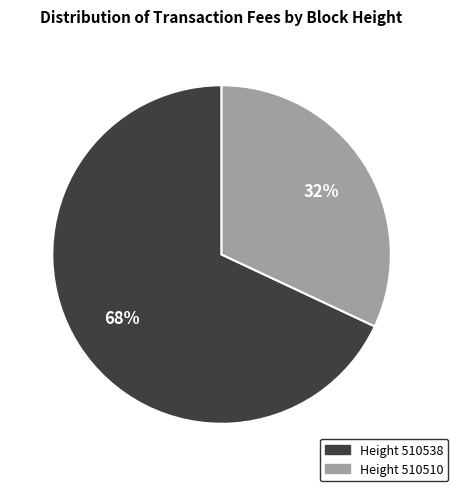

To the nearest percent, what is the difference between the largest and smallest slice percentages?

36%